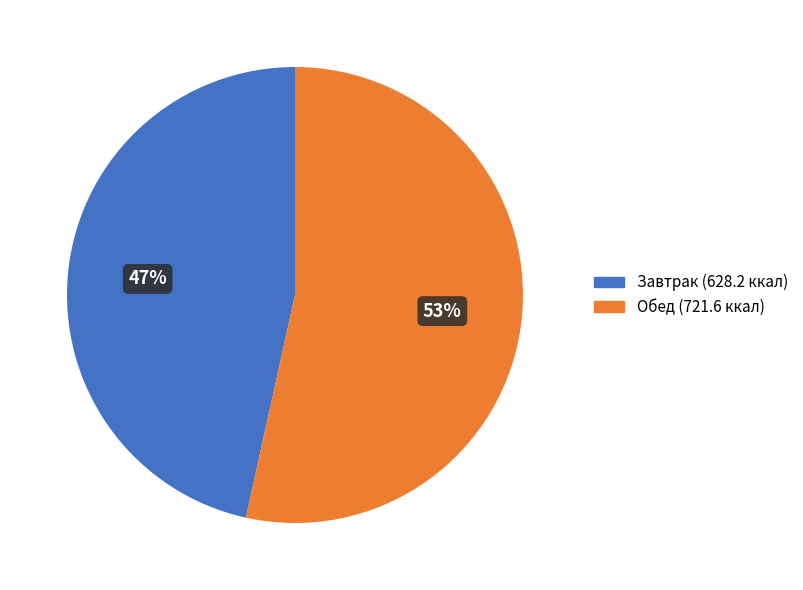

Does any single category account for the majority?

Yes